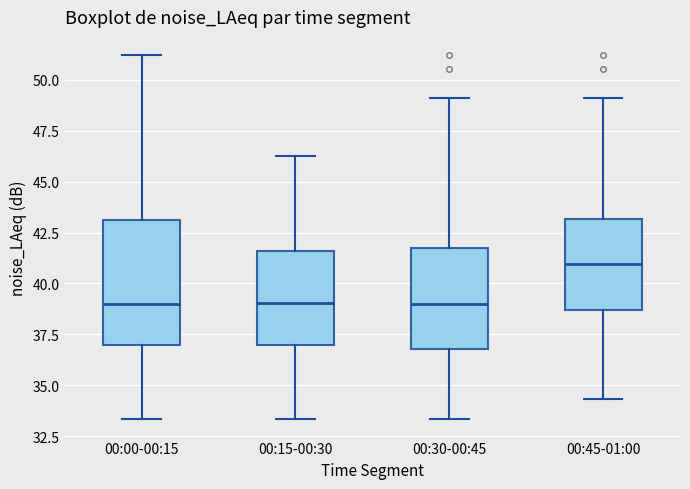

Reading left to right, transcribe this box plot: for each box, give where its median line is, the range the box spans, and where its two whiskers end, as read against the y-axis. The values are not printed on the chart, so give them approximately, as read against the axis.

00:00-00:15: median 39.0, box 37.0 to 43.0, whiskers 33.5 to 51.0
00:15-00:30: median 39.0, box 37.0 to 41.5, whiskers 33.5 to 46.5
00:30-00:45: median 39.0, box 37.0 to 41.5, whiskers 33.5 to 49.0
00:45-01:00: median 41.0, box 38.5 to 43.0, whiskers 34.5 to 49.0